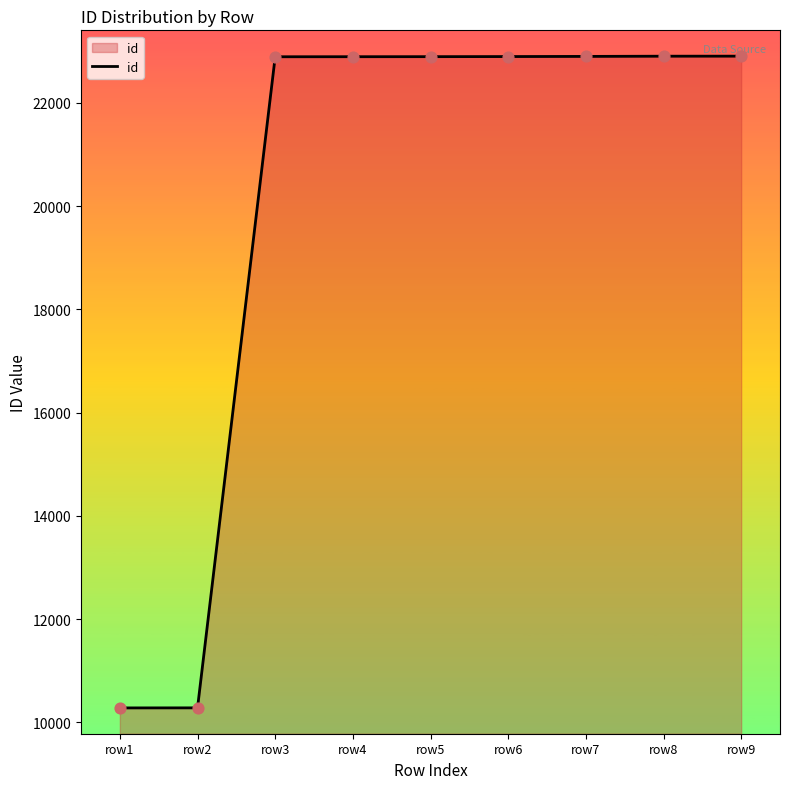

What is the change in value from row1 to row6?

+12617